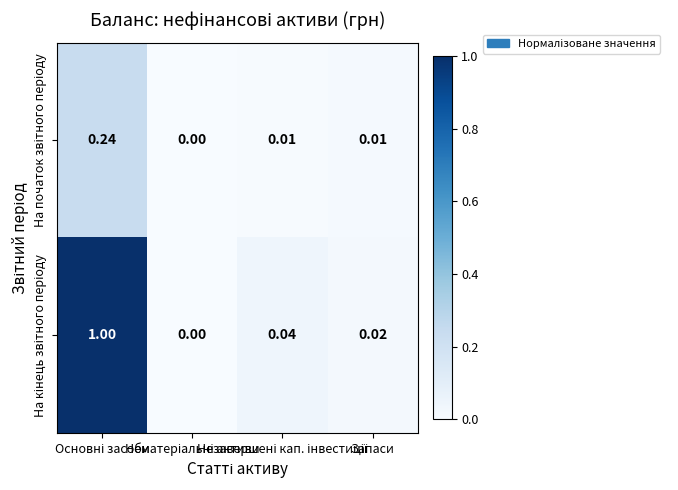

Which series has the largest total across all categories?

На кінець звітного періоду